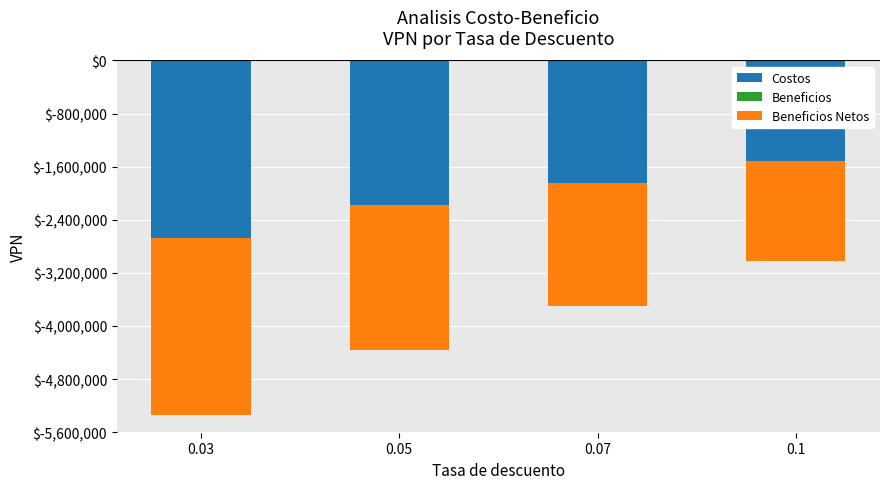

What position from the right is 0.03?

4